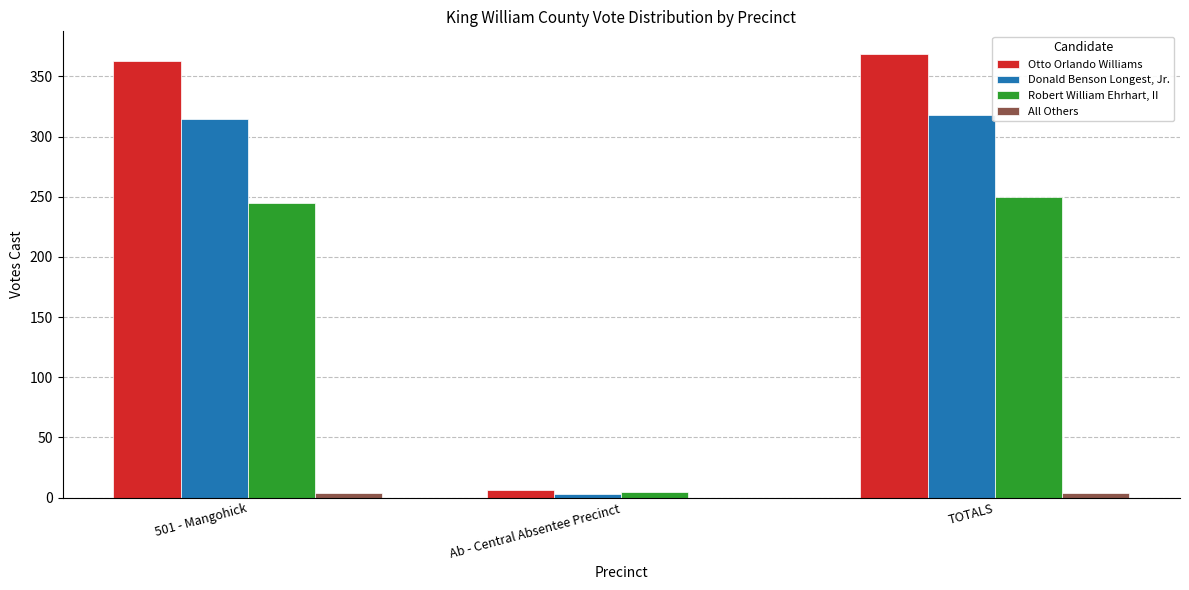

What is the approximate value of Robert William Ehrhart, II at TOTALS?

250